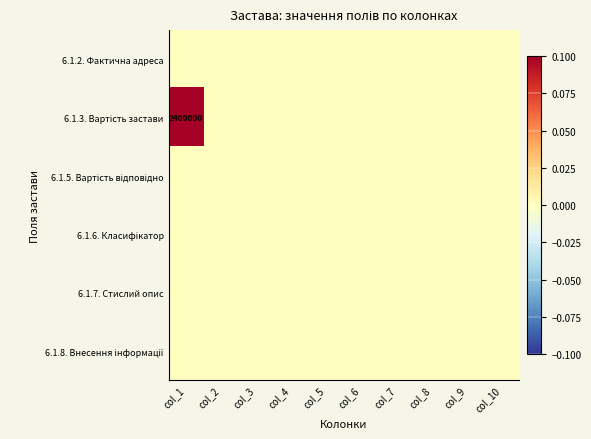

Which series has the largest range (max minus min)?

6.1.3. Вартість застави